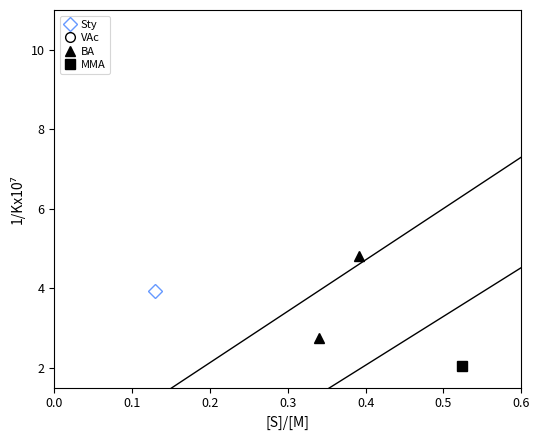

True or false: BA and VAc intersect in this chart.

False